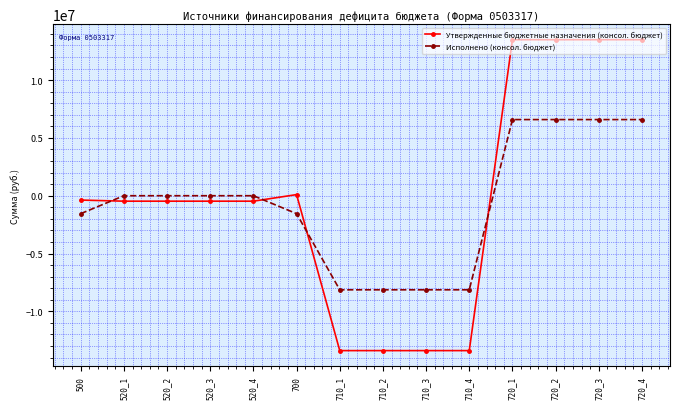

What is the sum of the Утвержденные бюджетные назначения (консол. бюджет) values at 720_2 and 720_1?

26989000.8